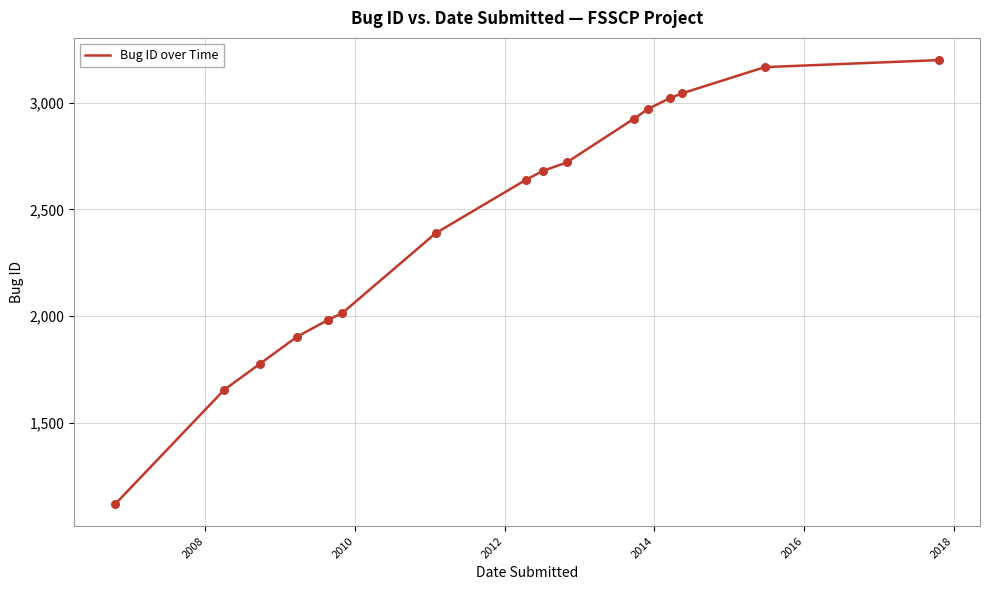

Between 2010 and 2016, which is larger?

2016